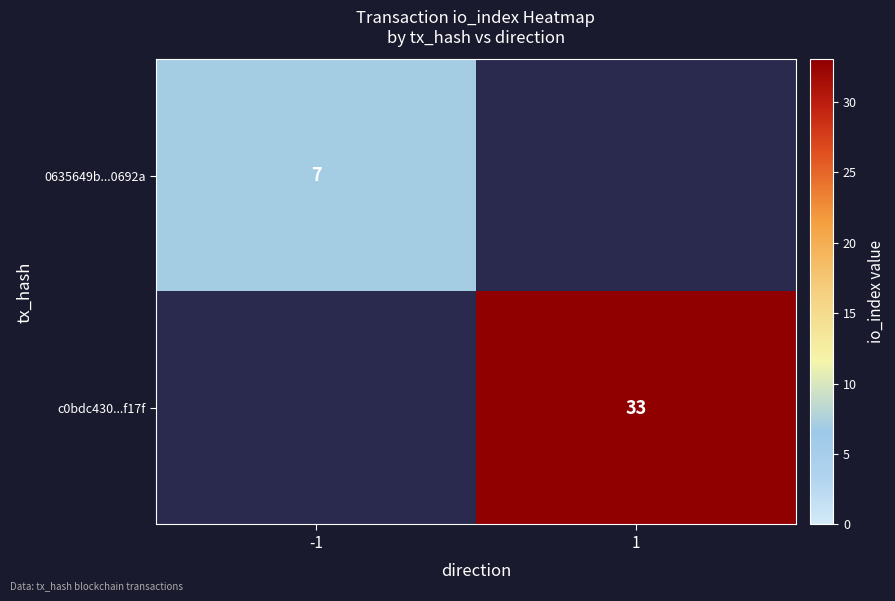

The value of c0bdc430...f17f at 1 is 14. True or false?

False